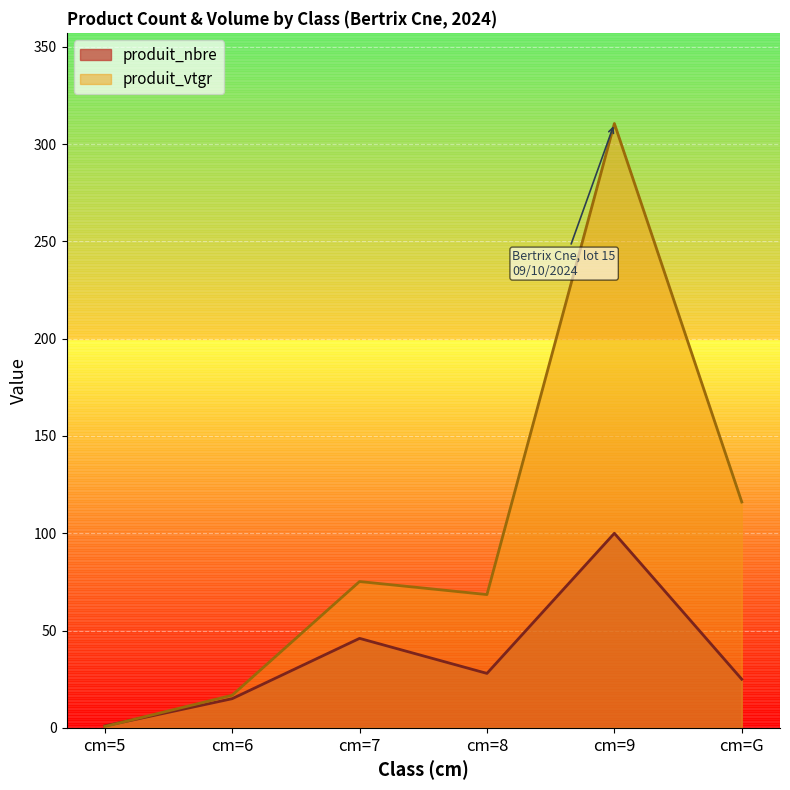

What is the label of the 5th point from the right?

cm=6